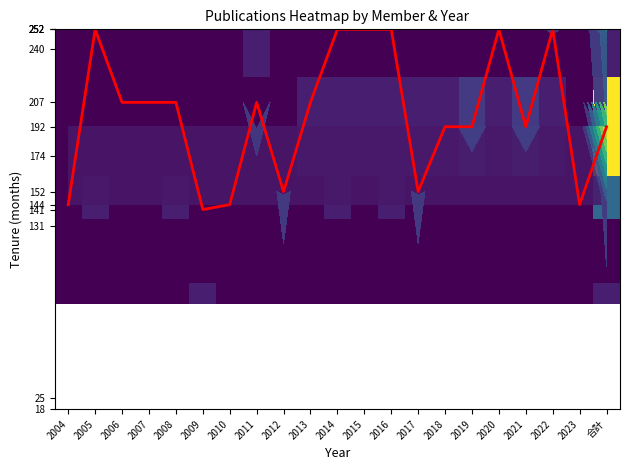

What is the average value of the peak series?

200